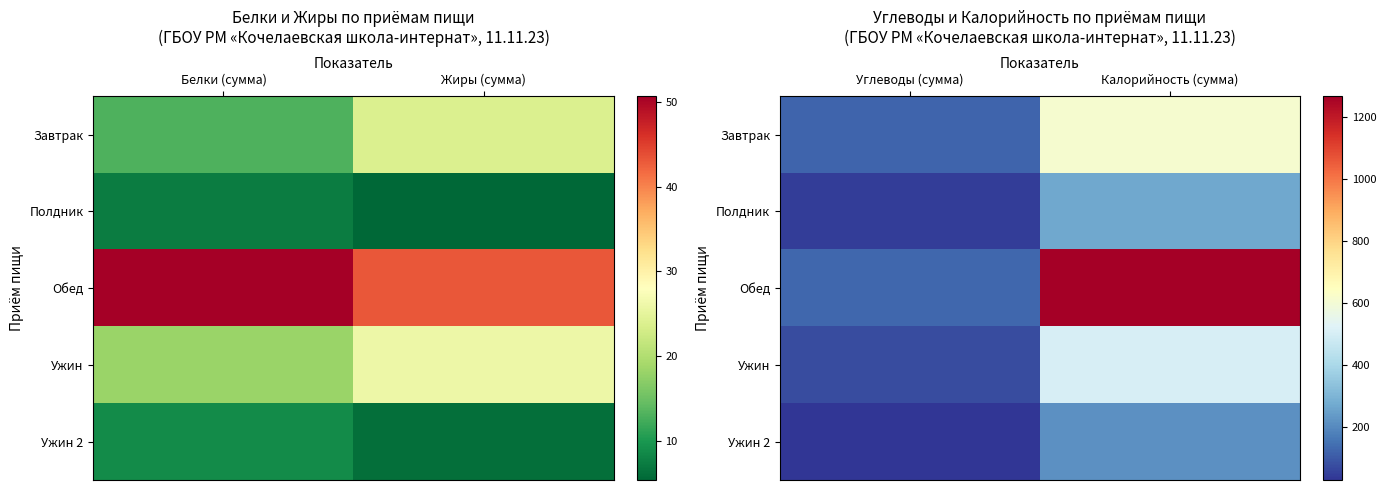

What is the difference between the maximum and minimum values in the Обед series?

1138.8